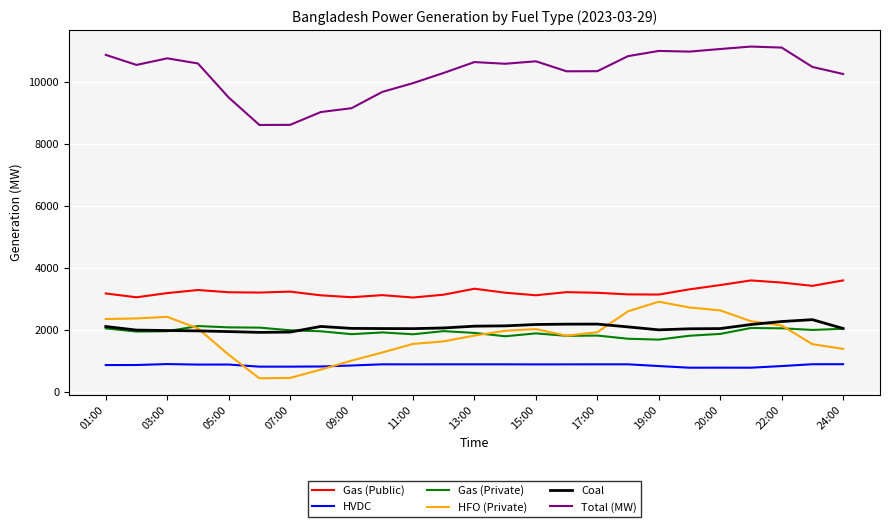

At how many categories does at least one series exceed 6473?

25